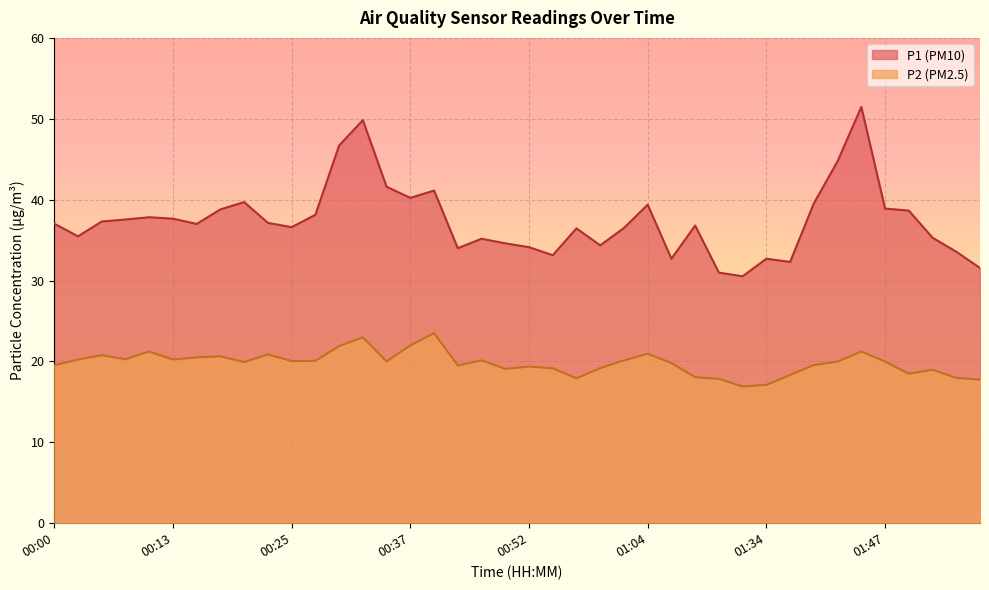

Reading right to left, what are all the values shown in this chart?

P1: 31.6	33.6	35.3	38.6	38.9	51.5	44.8	39.5	32.3	32.7	30.5	31.0	36.8	32.7	39.4	36.5	34.4	36.5	33.1	34.1	34.6	35.2	34.0	41.1	40.2	41.6	49.8	46.7	38.1	36.6	37.1	39.7	38.8	37.0	37.6	37.8	37.5	37.3	35.5	37.0
P2: 17.8	18.0	19.0	18.5	20.0	21.2	20.0	19.6	18.3	17.1	16.9	17.9	18.1	19.8	20.9	20.1	19.2	17.9	19.1	19.4	19.1	20.1	19.5	23.5	22.0	20.0	23.0	21.9	20.1	20.1	20.9	19.9	20.6	20.5	20.2	21.2	20.3	20.8	20.2	19.5